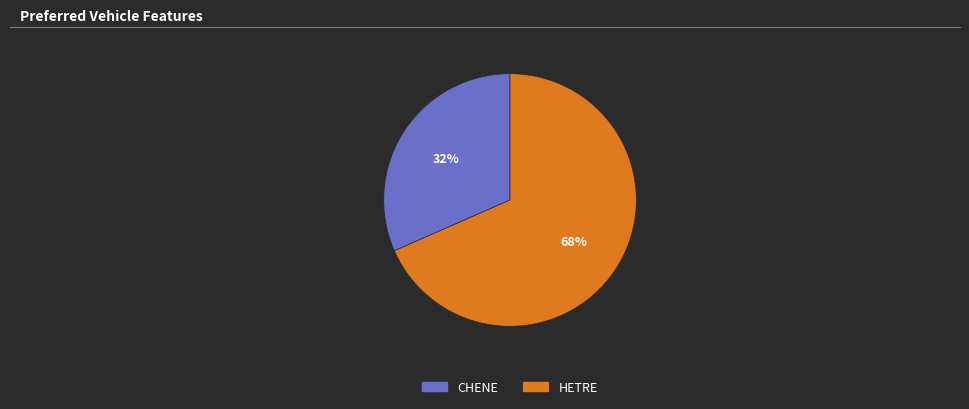

Is it true that HETRE is 59% of the pie?

False